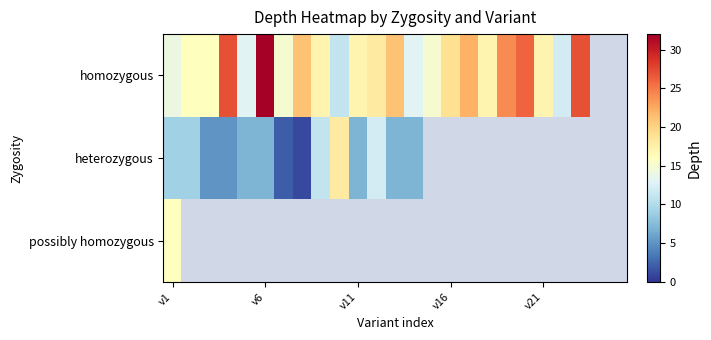

Which category has the highest value across all series?

v6